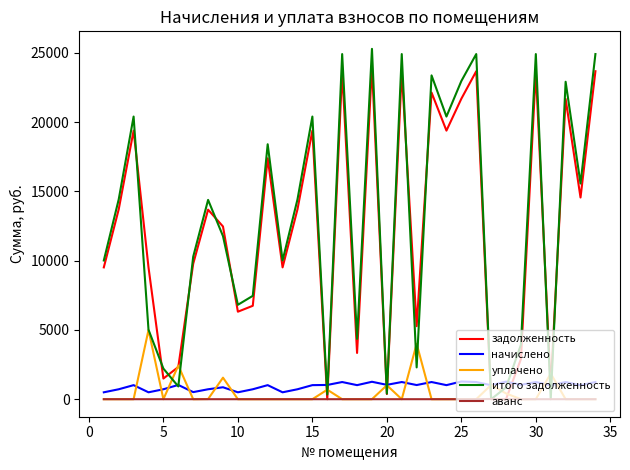

What is the greatest value displayed?

25296.9